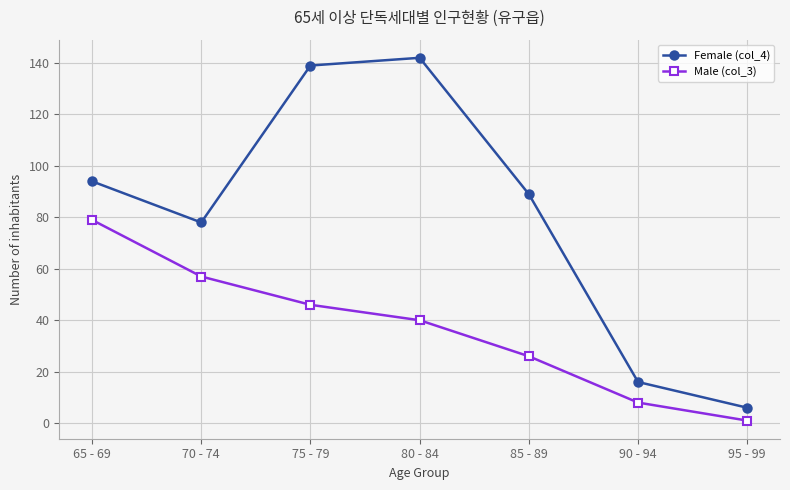

What position from the right is 65 - 69?

7